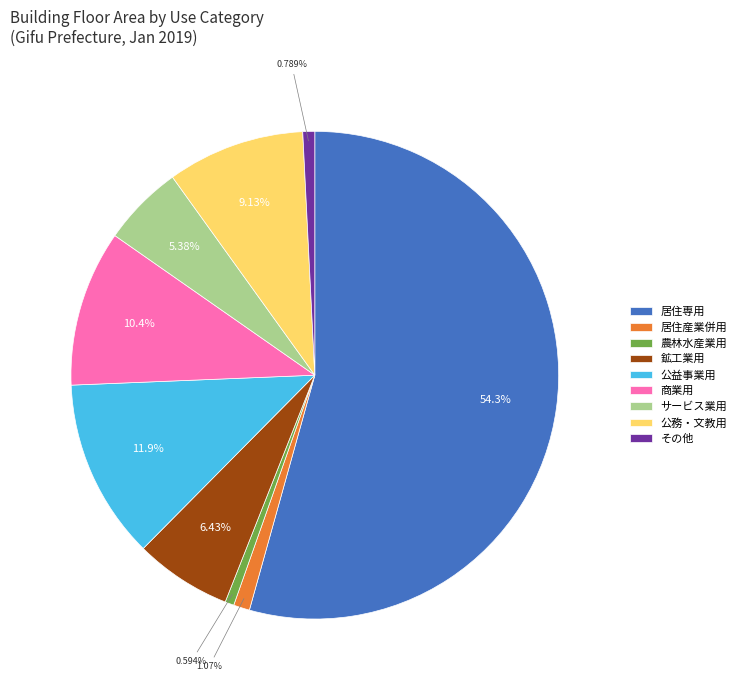

How many slices are in this pie chart?

9